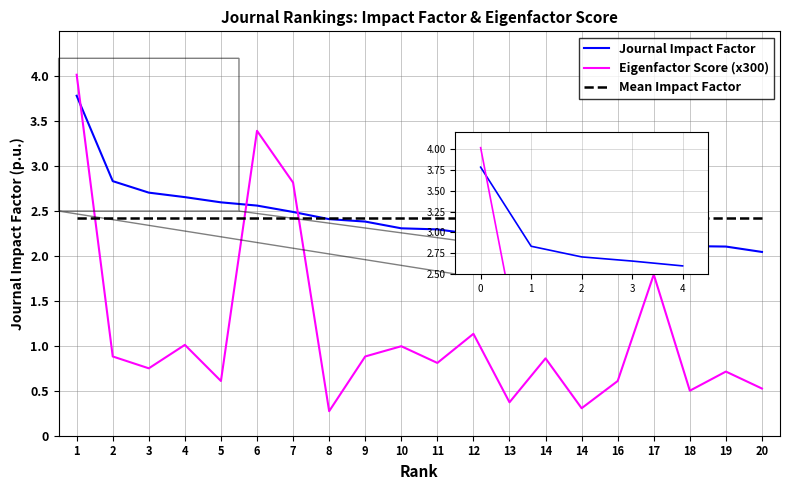

Which label corresponds to the largest value in the chart?

1